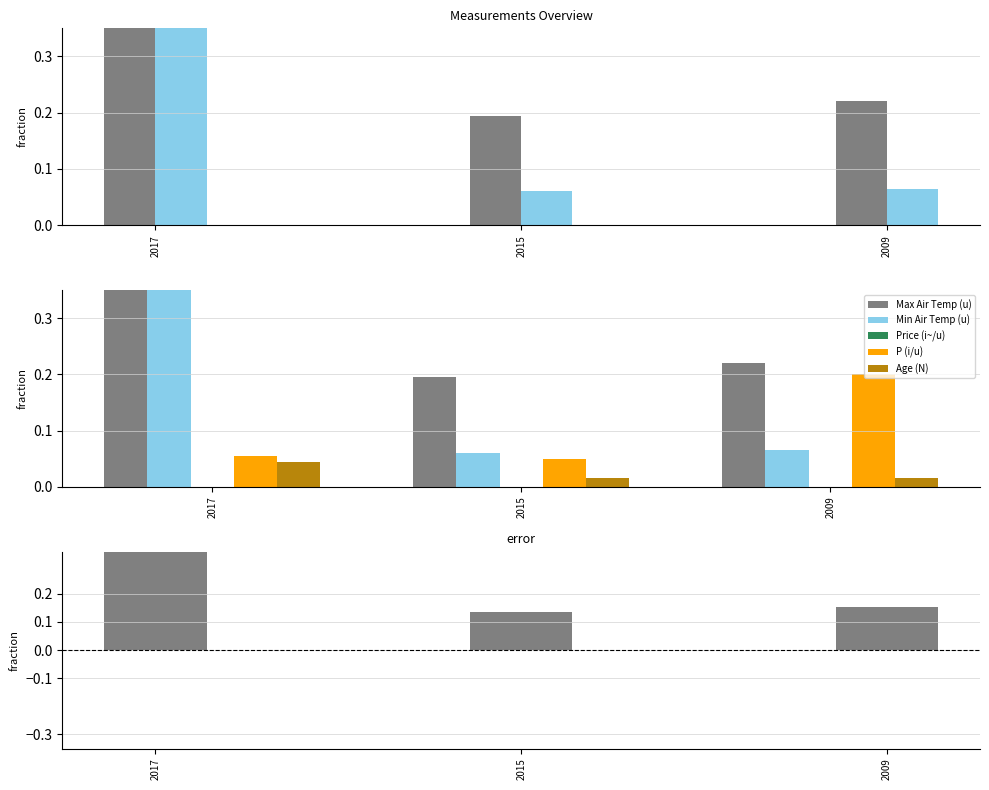

What are all the series names shown in the legend?

Max Air Temp (u), Min Air Temp (u), Price (i~/u), P (i/u), Age (N)